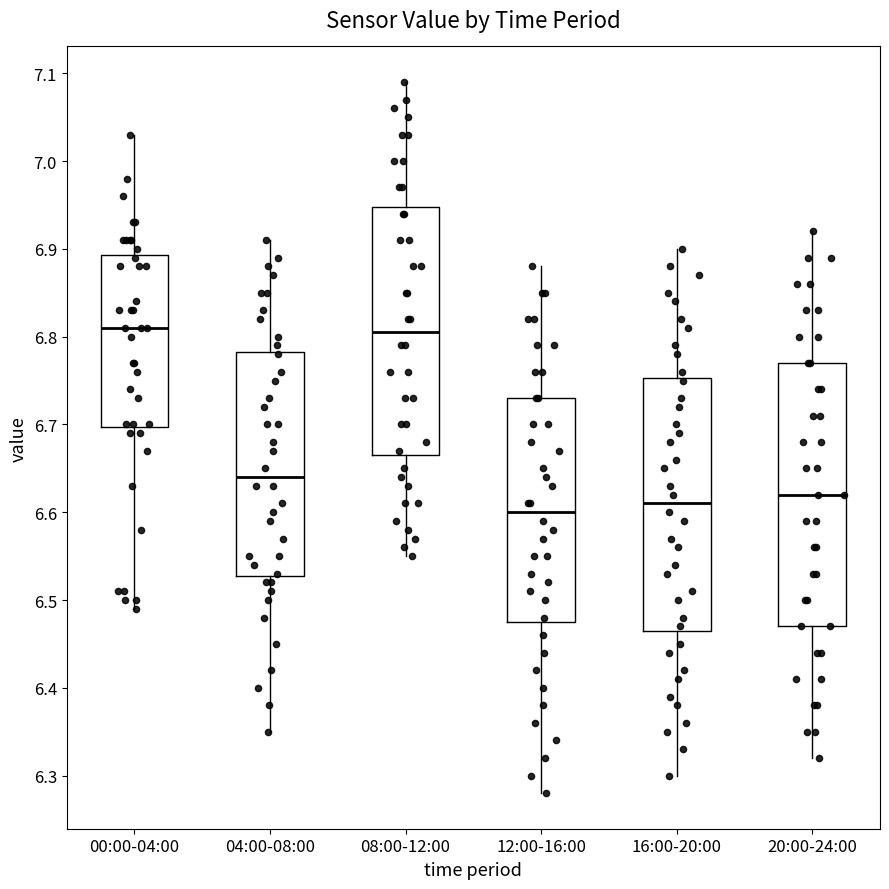

Reading left to right, read every box against the y-axis: the position of its median line, the range the box covers, and the ends of its whiskers. The values are not printed on the chart, so give them approximately, as read against the axis.

00:00-04:00: median 6.81, box 6.70 to 6.89, whiskers 6.49 to 7.03
04:00-08:00: median 6.64, box 6.53 to 6.78, whiskers 6.35 to 6.91
08:00-12:00: median 6.81, box 6.67 to 6.95, whiskers 6.55 to 7.09
12:00-16:00: median 6.60, box 6.48 to 6.73, whiskers 6.28 to 6.88
16:00-20:00: median 6.61, box 6.47 to 6.75, whiskers 6.30 to 6.90
20:00-24:00: median 6.62, box 6.47 to 6.77, whiskers 6.32 to 6.92